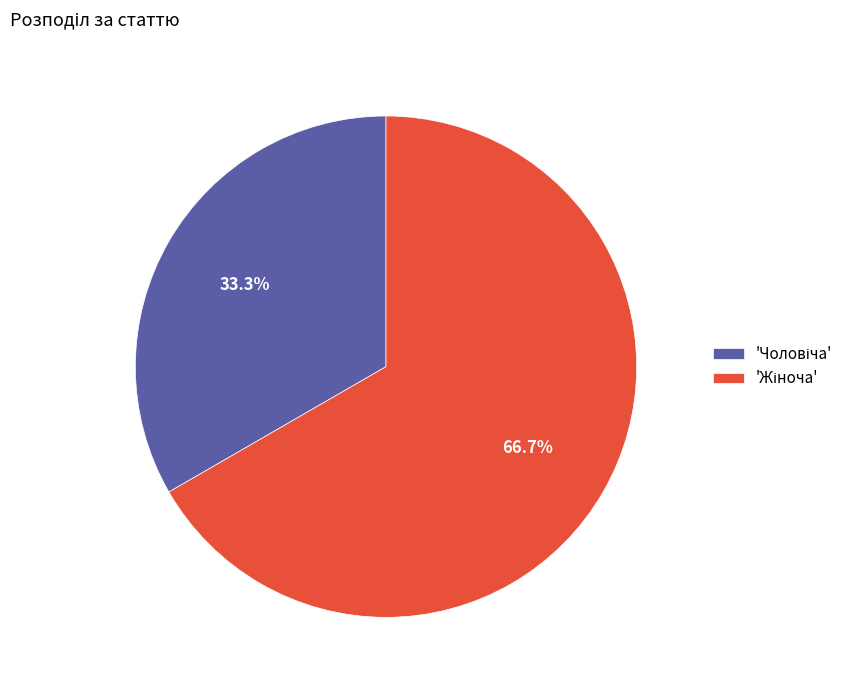

Count the number of slices in the pie.

2